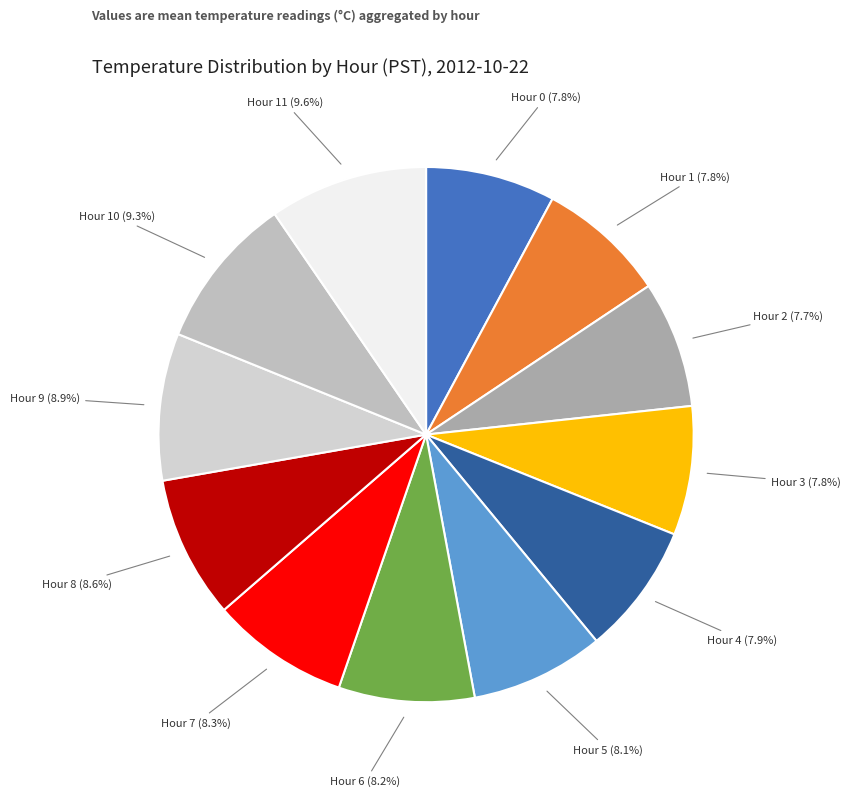

Is Hour 10 (9.3%) the majority of the pie?

No